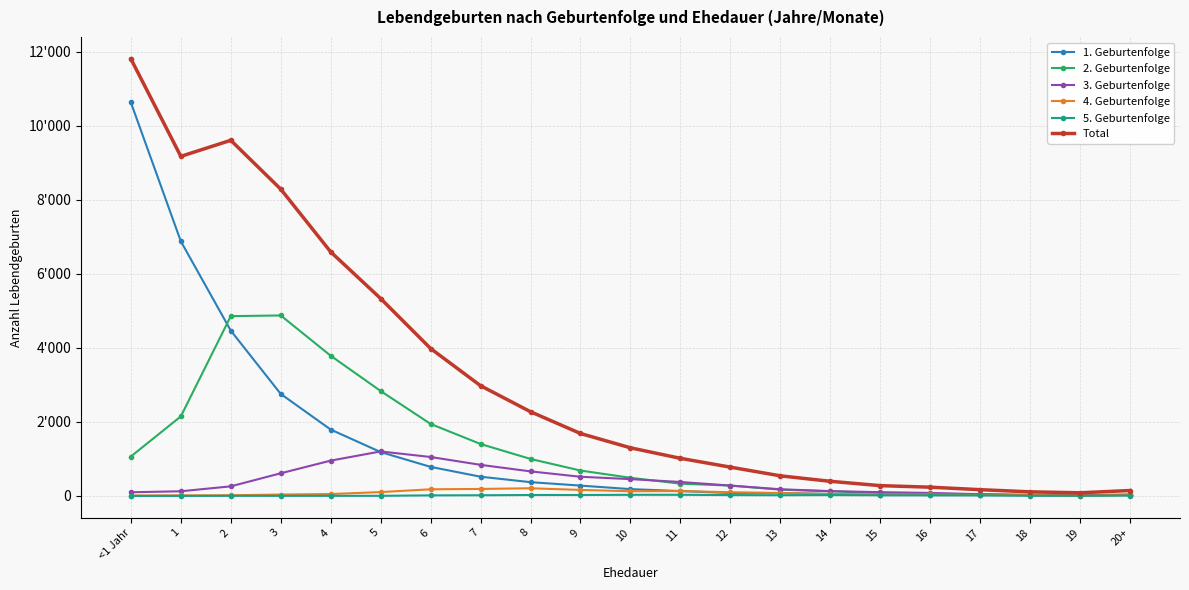

What are all the series names shown in the legend?

1. Geburtenfolge, 2. Geburtenfolge, 3. Geburtenfolge, 4. Geburtenfolge, 5. Geburtenfolge, Total